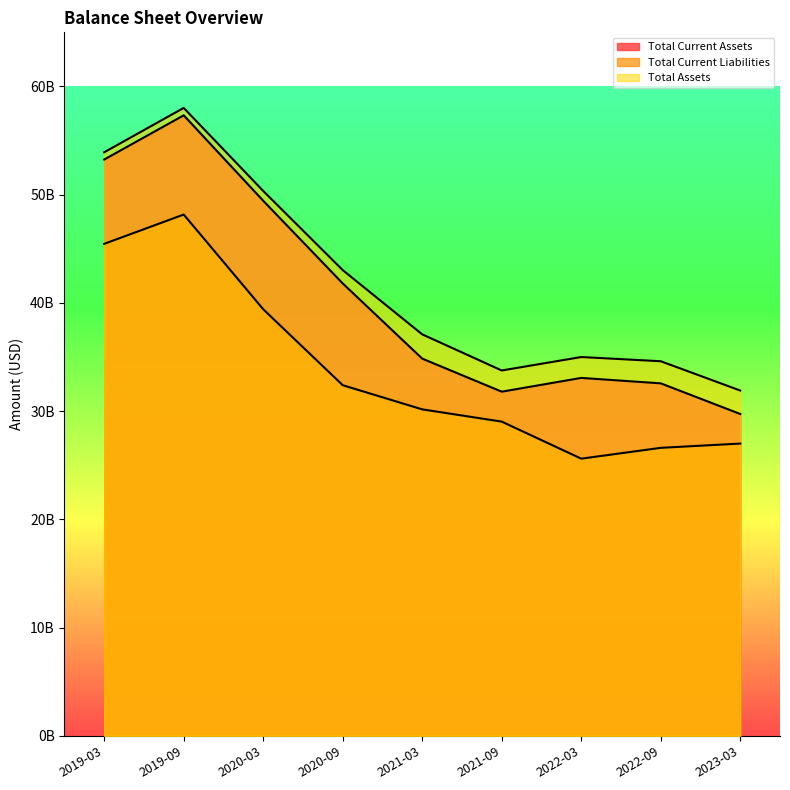

What is the sum of the Total Current Liabilities values at 2019-09 and 2023-03?

75166130000